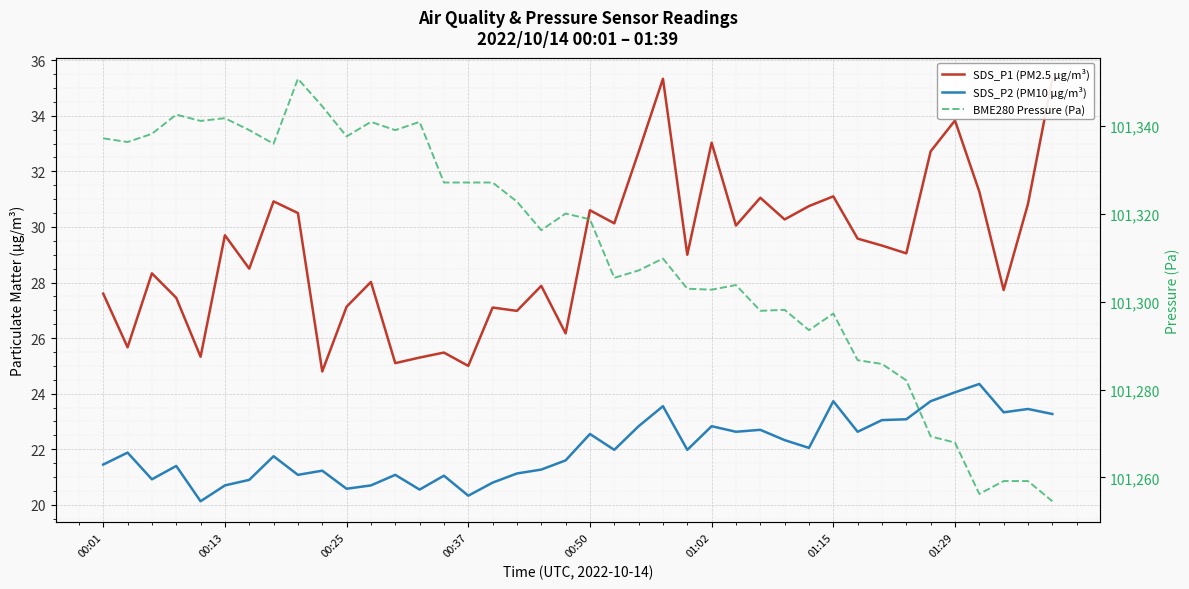

Is it true that SDS_P1 (PM2.5 μg/m³) equals 7.9 at 37?

False